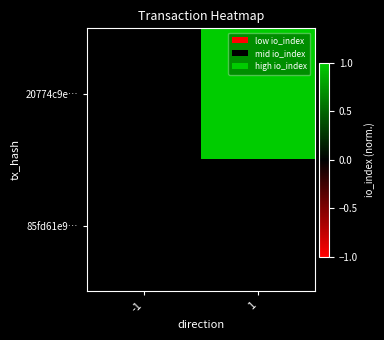

What is the difference between the highest and lowest values at 1?

1.0